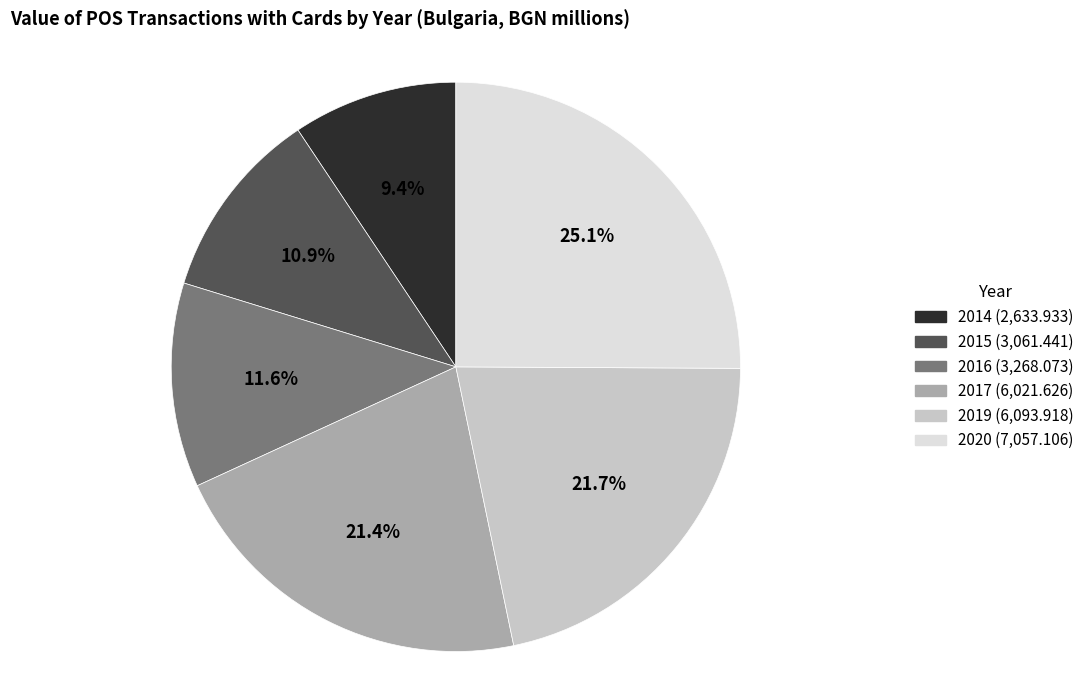

What is the largest slice in the pie chart?

2020